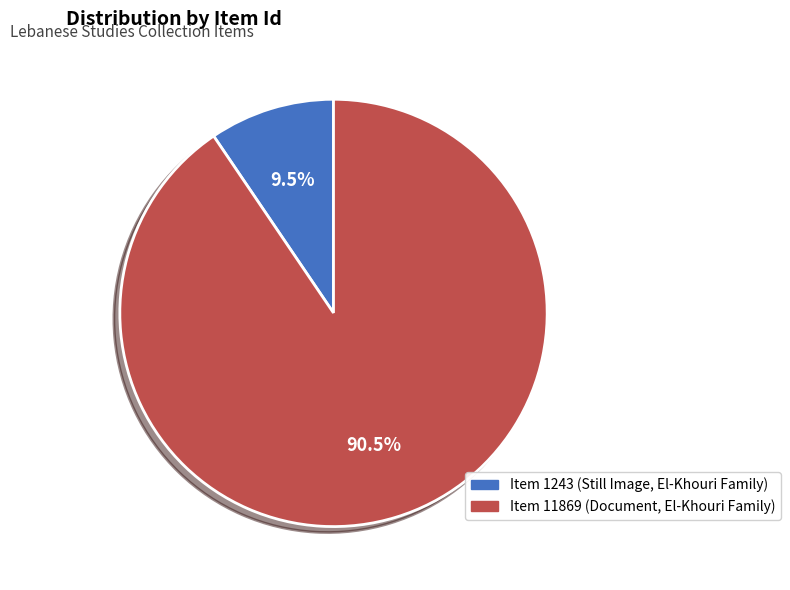

Approximately how many times larger is the value at Item 11869 (Document, El-Khouri Family) compared to Item 1243 (Still Image, El-Khouri Family)?

9.5